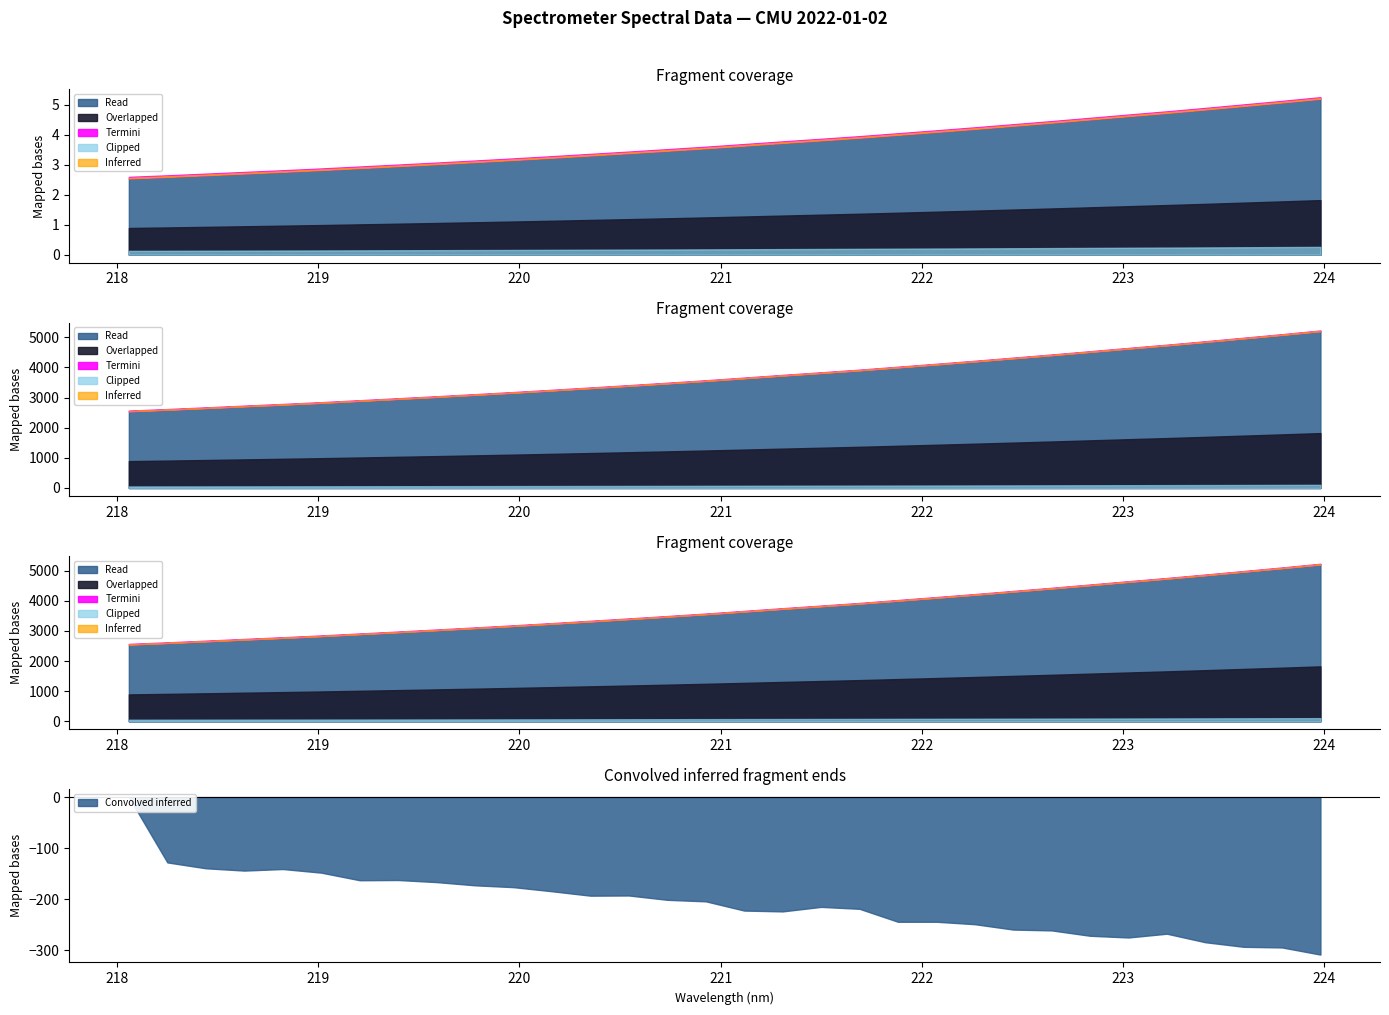

Reading left to right, transcribe all the data shown in this chart.

0=2547.3	1=2598.5	2=2654.2	3=2711.8	4=2768.1	5=2827.3	6=2892.5	7=2957.4	8=3024.0	9=3093.1	10=3163.7	11=3237.4	12=3314.7	13=3391.7	14=3472.2	15=3553.9	16=3642.8	17=3732.3	18=3818.3	19=3905.8	20=4003.5	21=4101.1	22=4200.7	23=4304.5	24=4408.9	25=4517.6	26=4627.5	27=4734.5	28=4848.2	29=4965.5	30=5083.3	31=5206.6